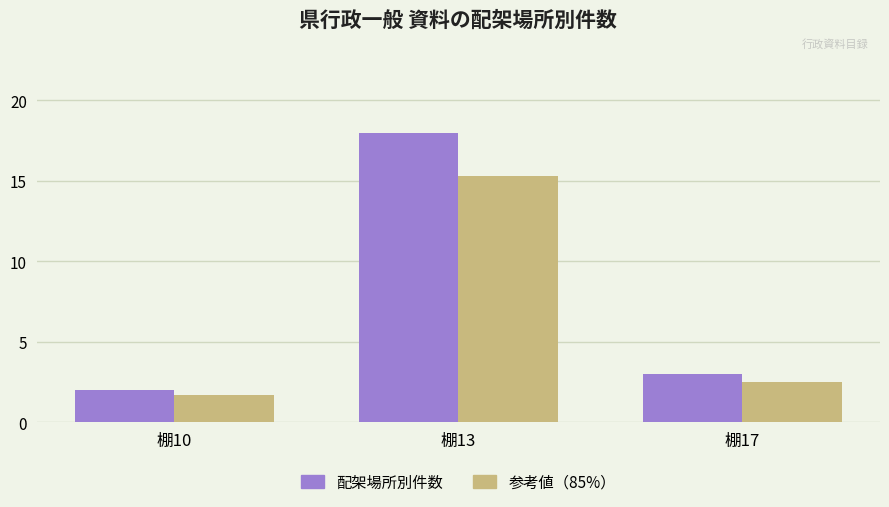

True or false: 参考値（85%） has a value of 2.5 at 棚17.

True